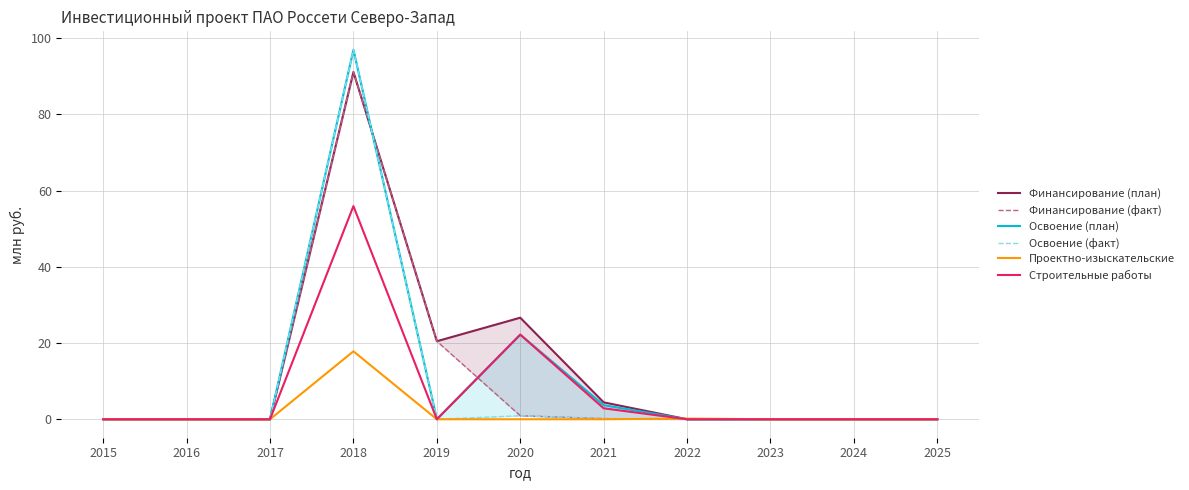

How many interior local peaks does the Строительные работы series have?

2